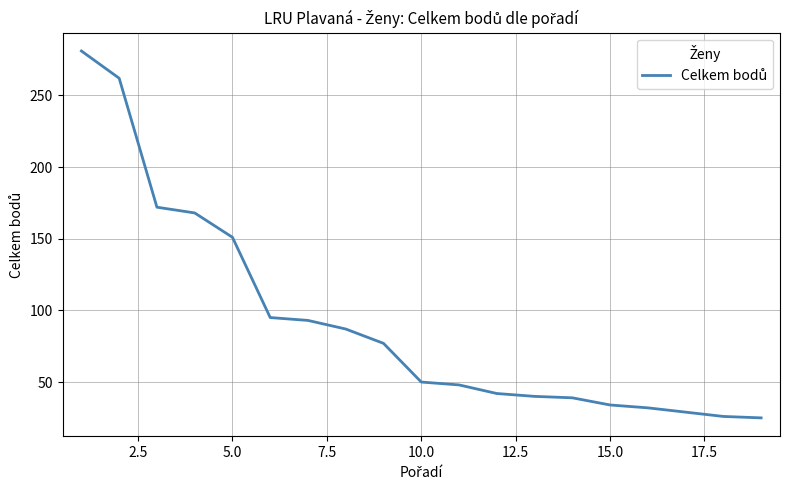

What is the smallest value displayed?

25